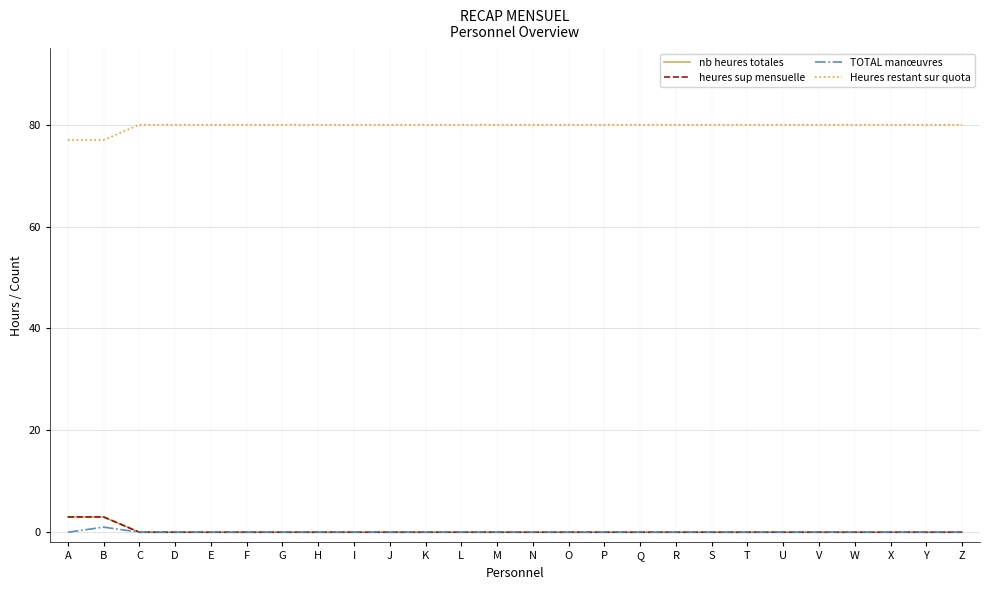

What is the lowest value of the Heures restant sur quota series?

77